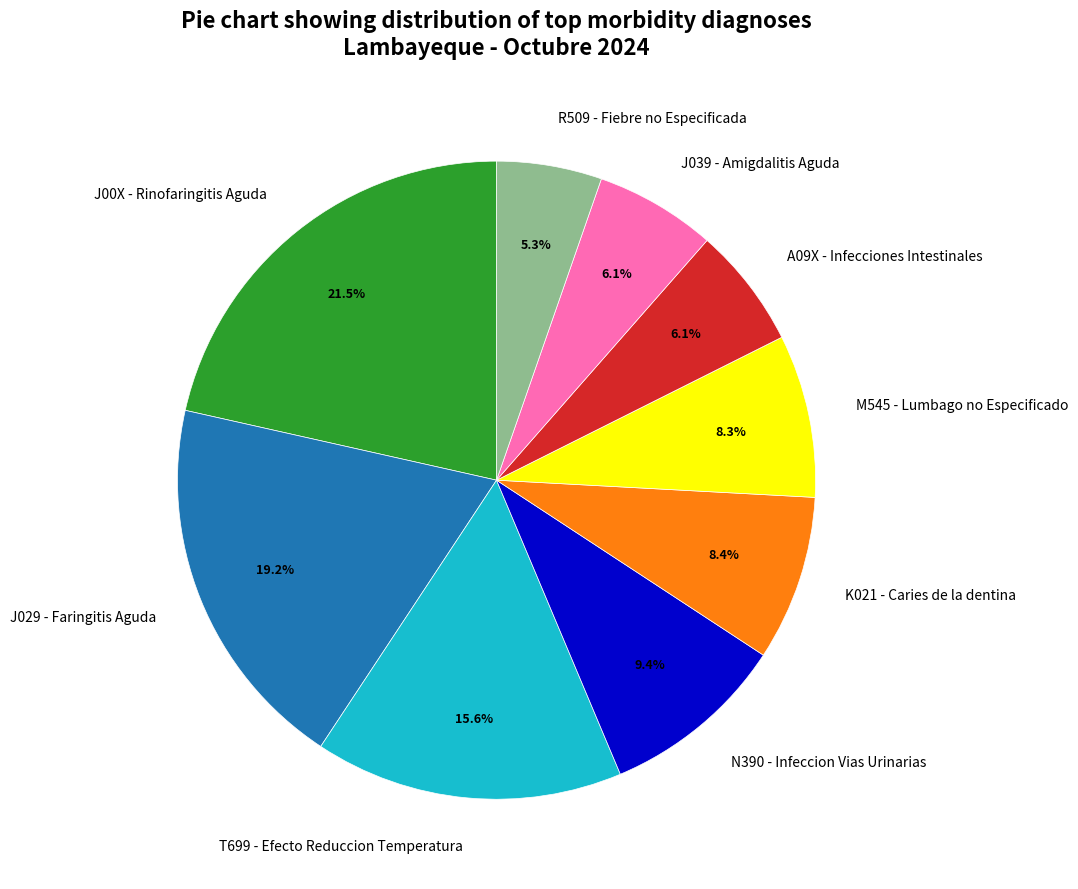

What percentage is NOT represented by J039 - Amigdalitis Aguda?

93.9%